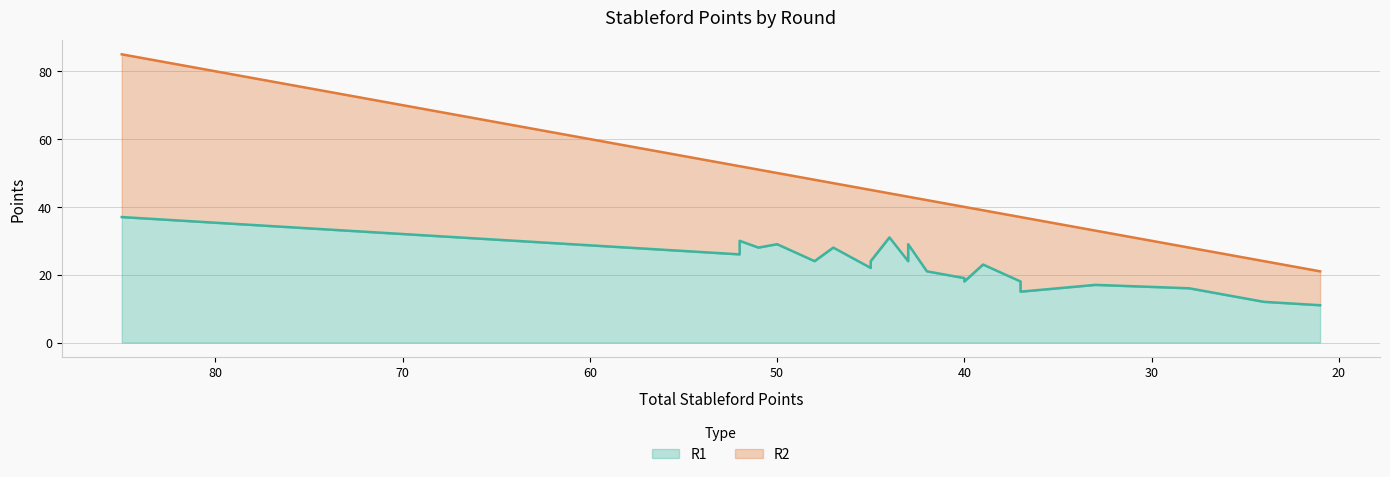

Where is the data nearest to the value 24?

48